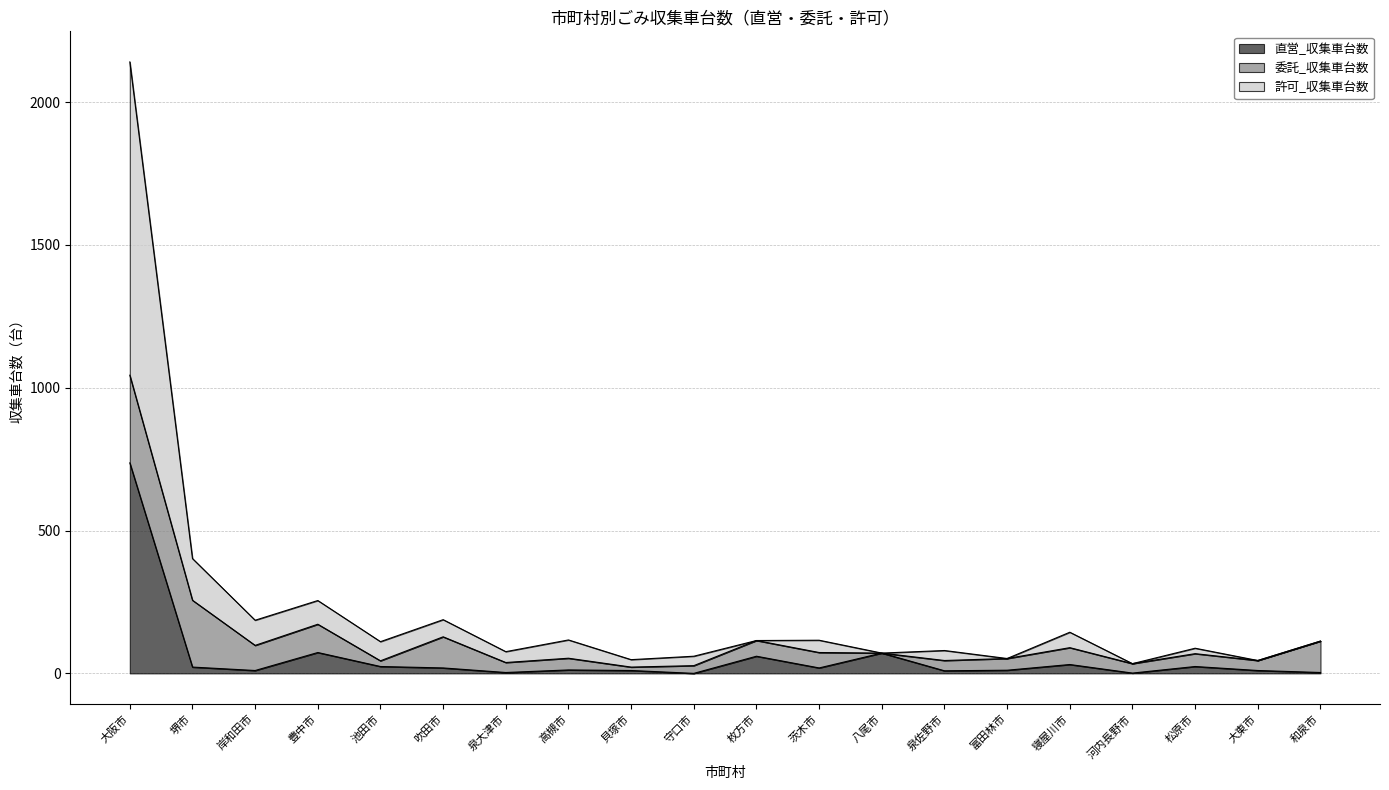

Is it true that 直営_収集車台数 equals 60 at 枚方市?

True